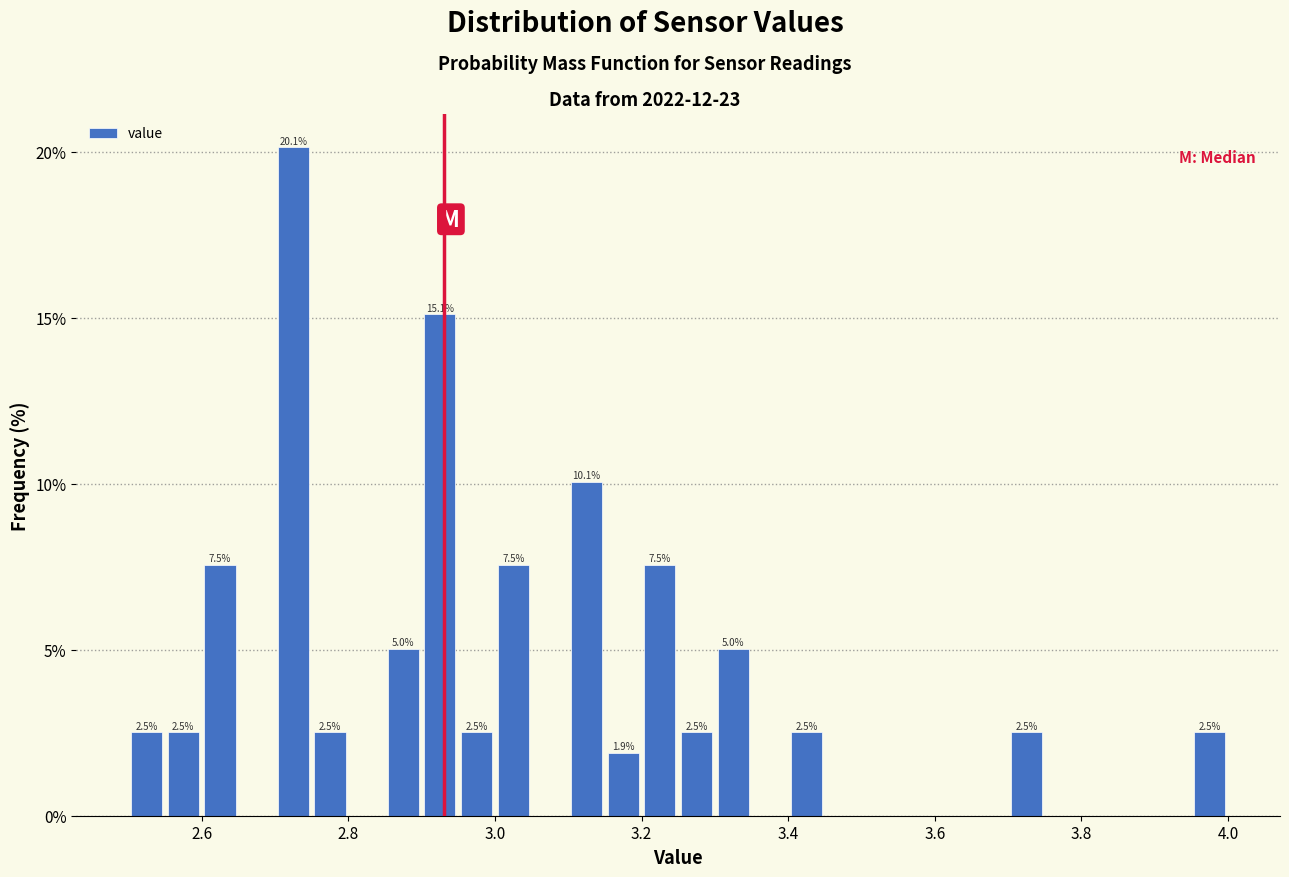

Around what value on the x-axis is the tallest bar? Give the approximate position of its centre, as read against the axis.

2.72